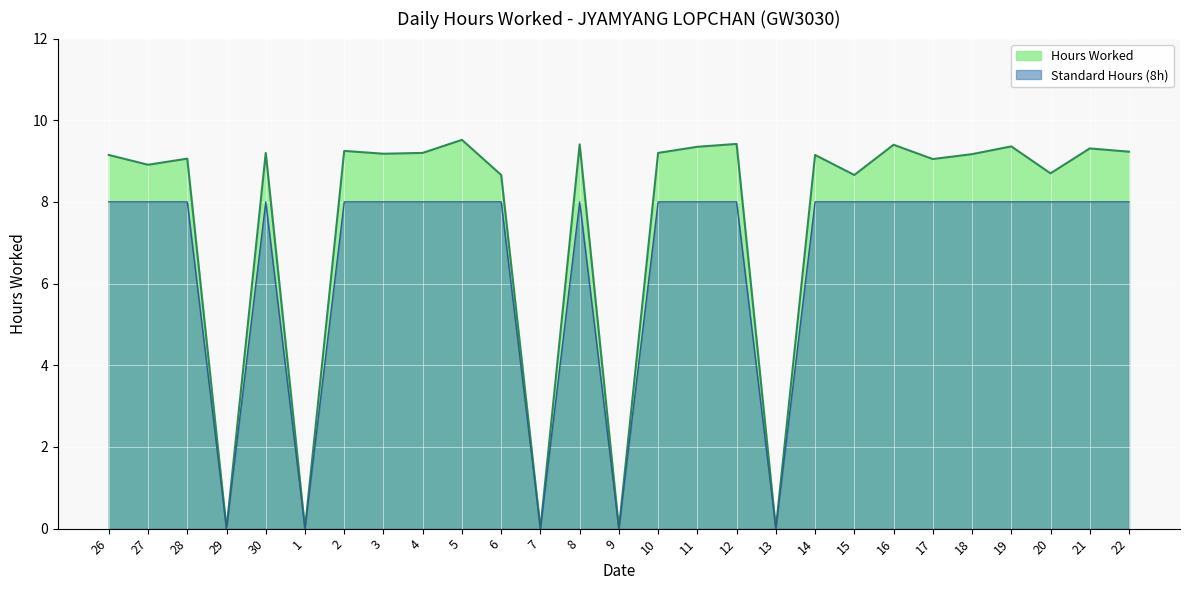

The value at 12 is 12.8. True or false?

False